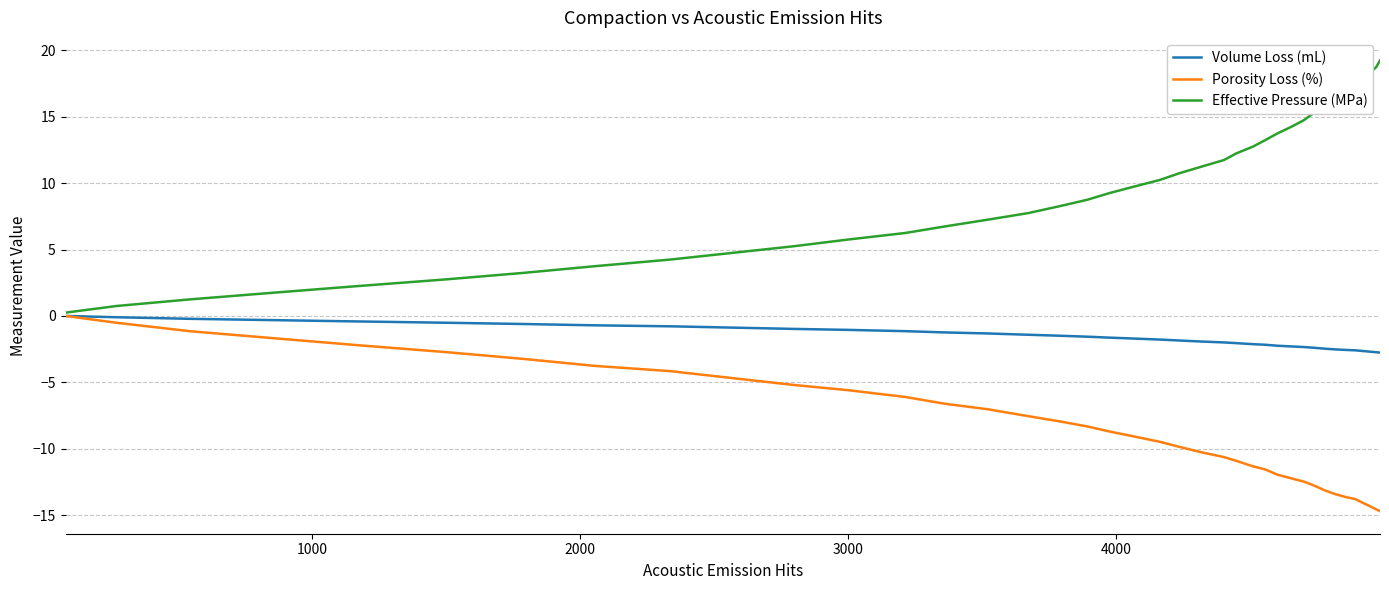

What is the minimum value for Porosity Loss (%)?

-14.7